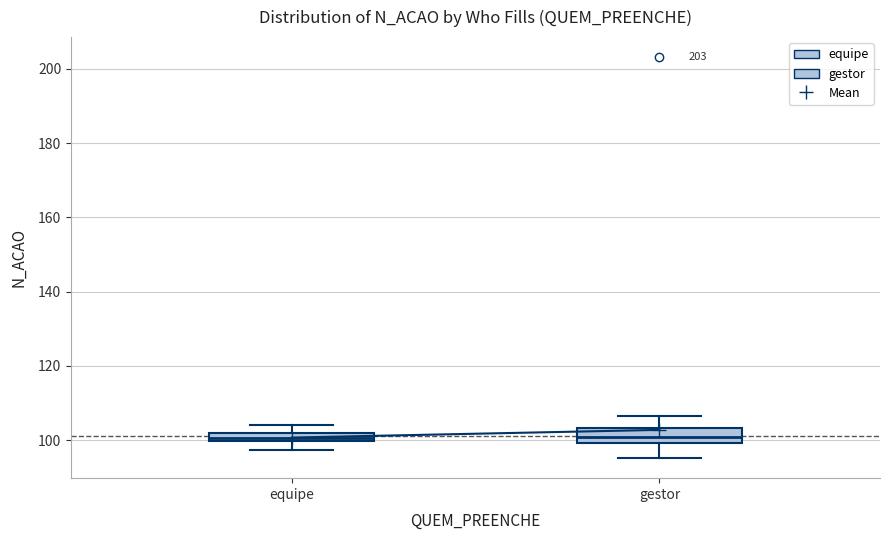

Where is the upper edge of the box for equipe on the y-axis? The values are not printed on the chart, so give them approximately, as read against the axis.

102